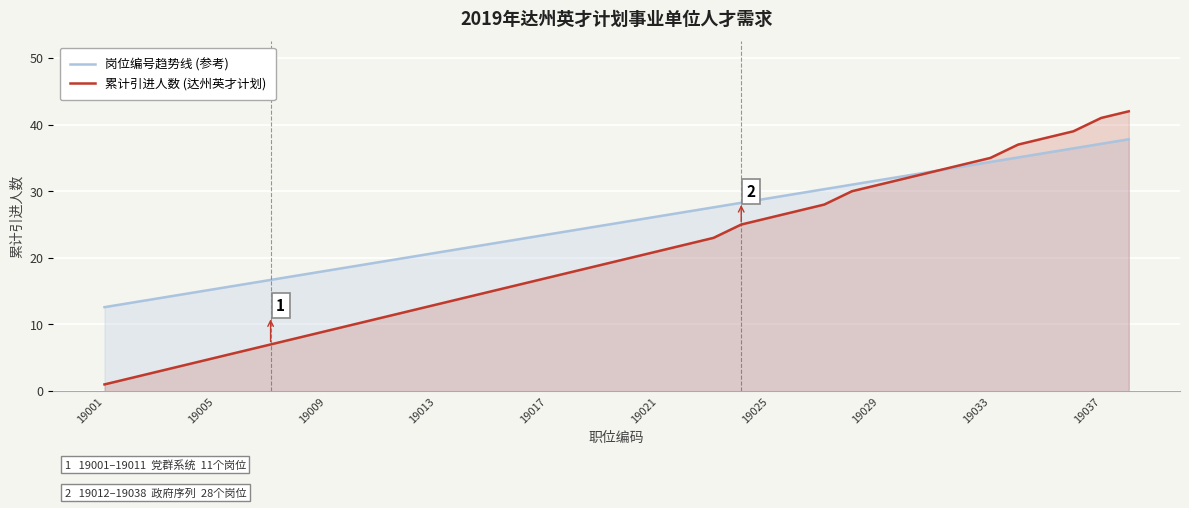

List the series in order of their peak value, highest first.

累计引进人数 (达州英才计划), 岗位编号趋势线 (参考)